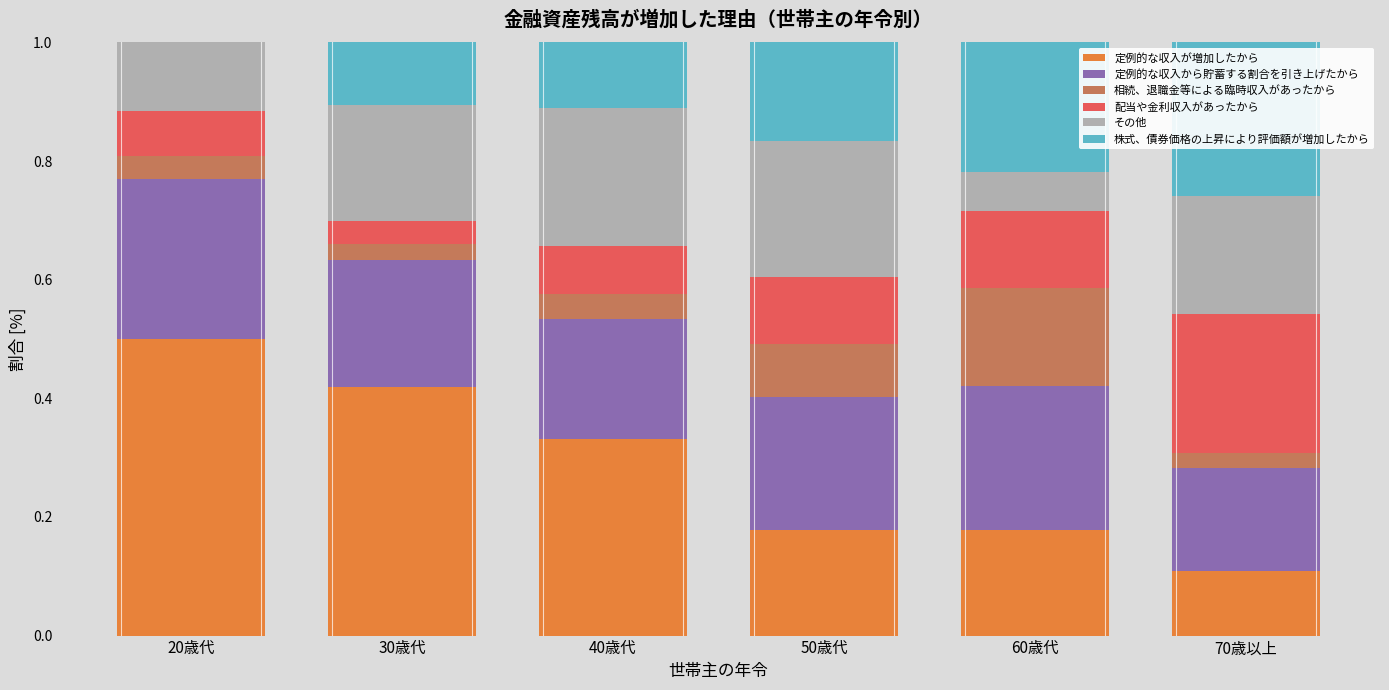

The 定例的な収入が増加したから series shows 0.1 at 70歳以上. True or false?

True